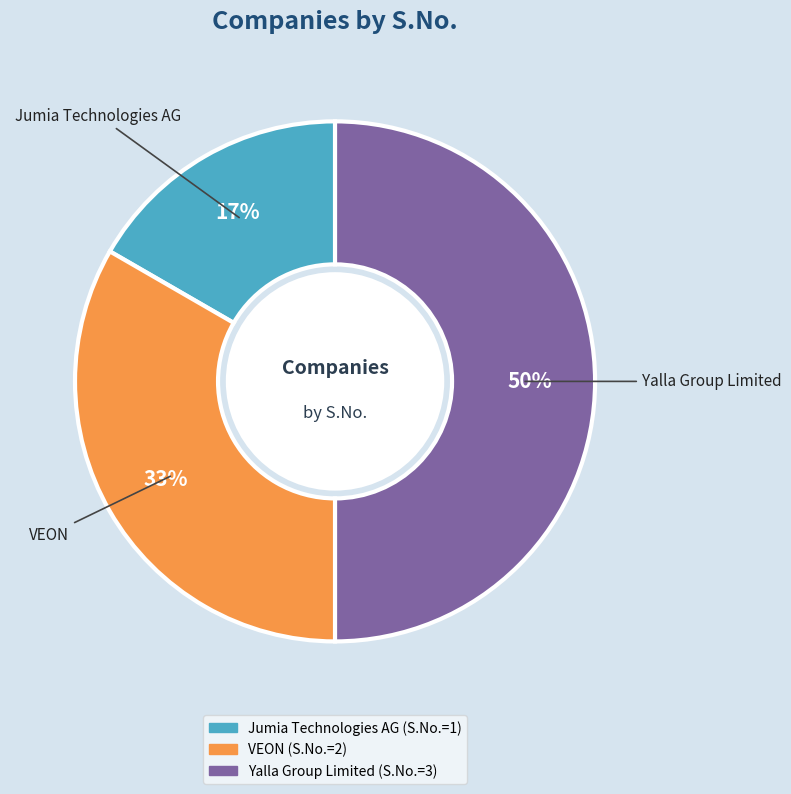

Rank the categories by value from lowest to highest.

Jumia Technologies AG, VEON, Yalla Group Limited